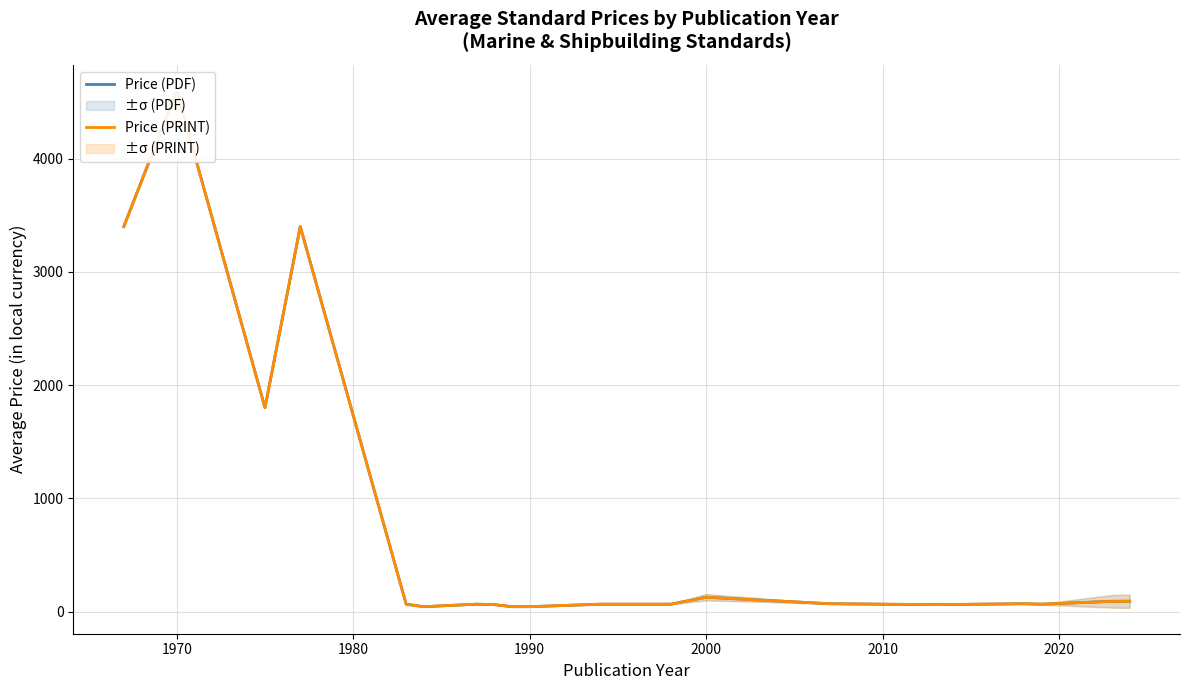

Is the value of Price (PDF) at 16 greater than the value of Price (PRINT) at 16?

No